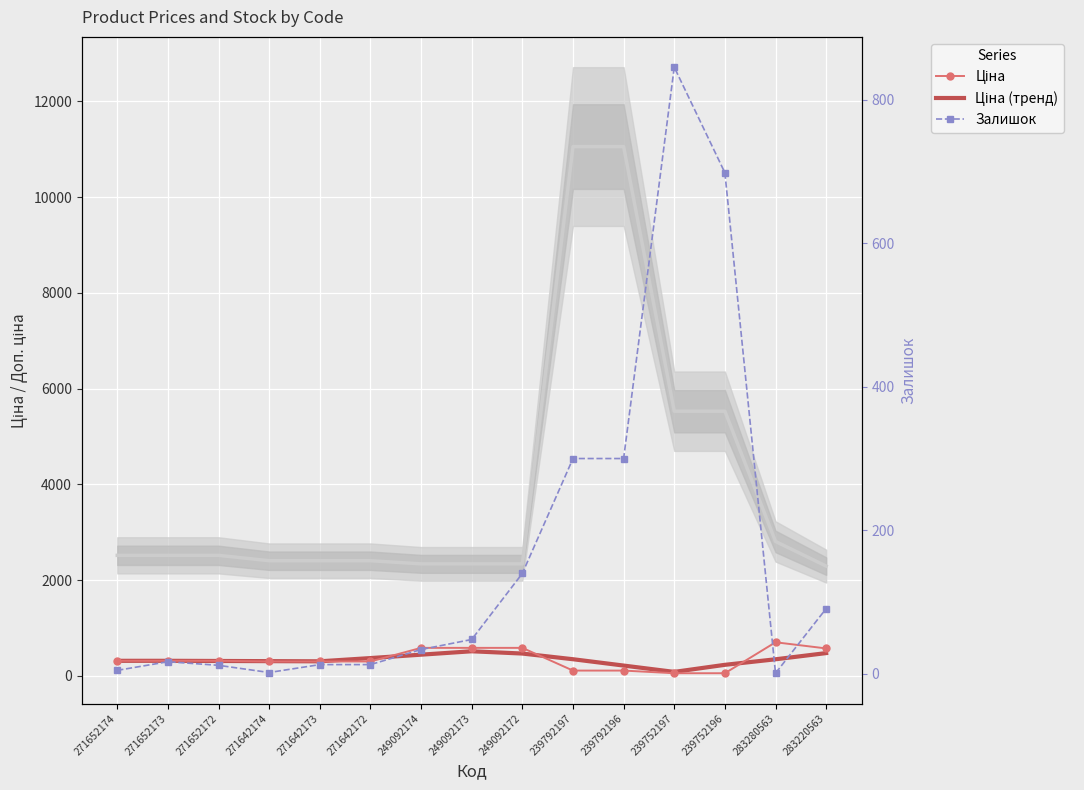

At how many categories does at least one series exceed 373?

7